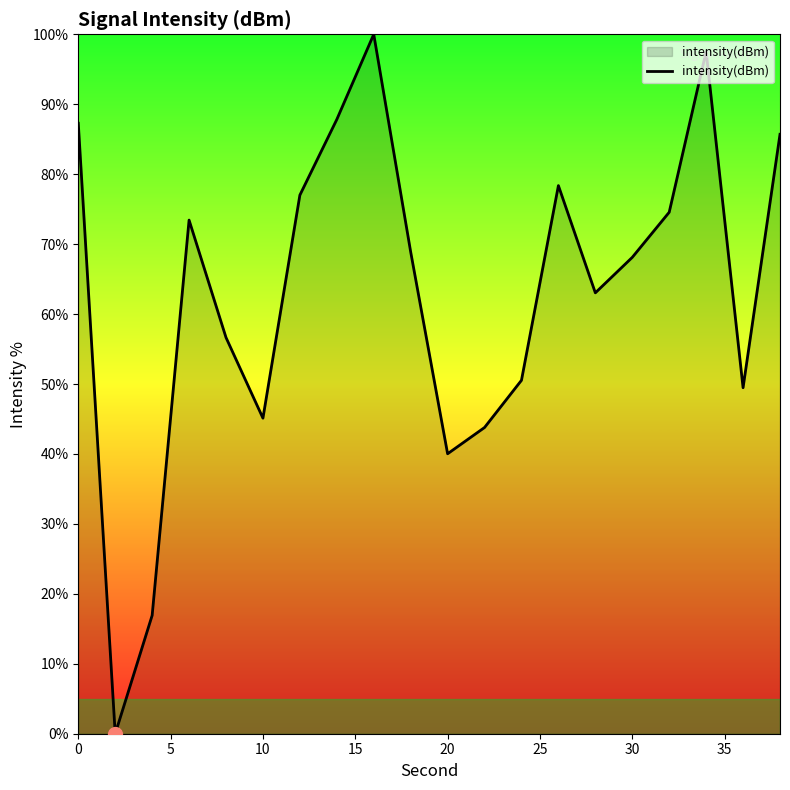

What is the difference between the maximum and minimum values?

100.0